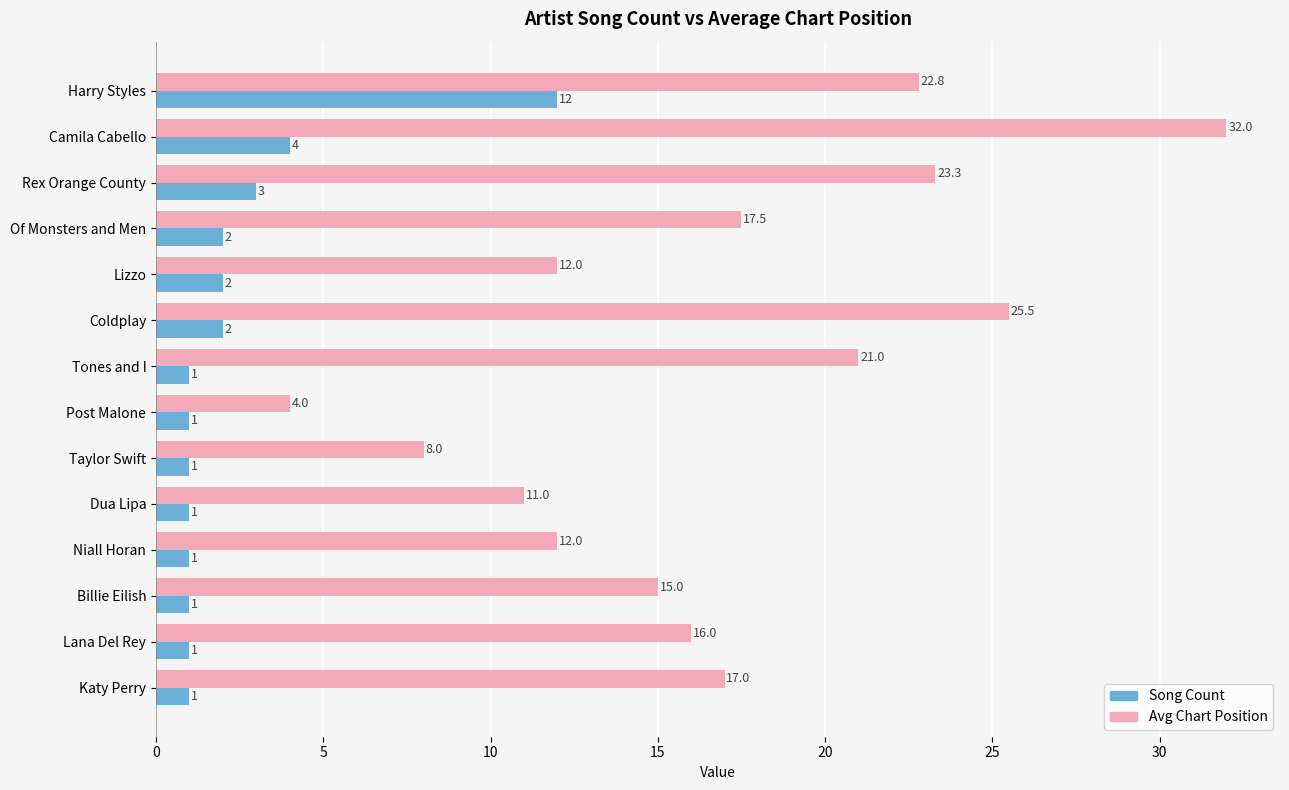

What is the maximum value shown in the chart?

32.0